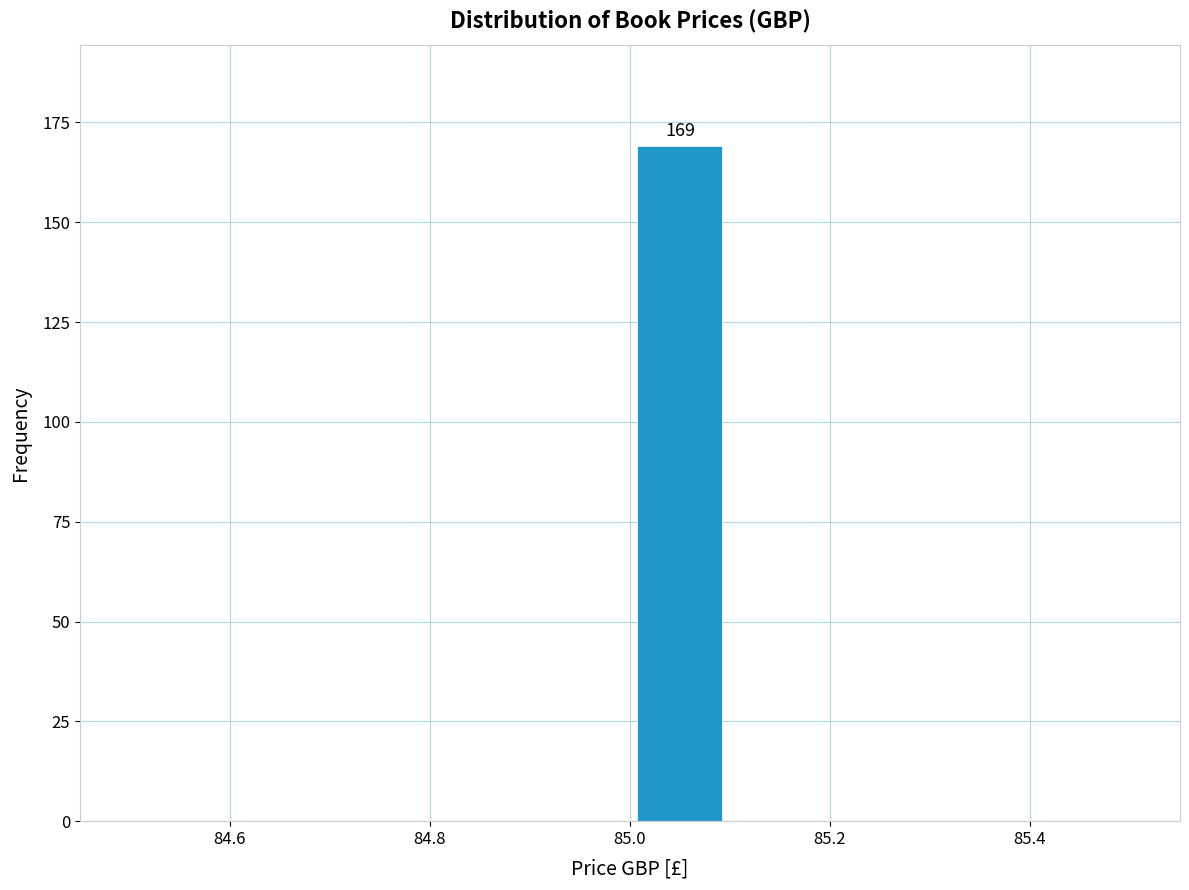

Which range on the x-axis has the tallest bar?

85.0 to 85.1